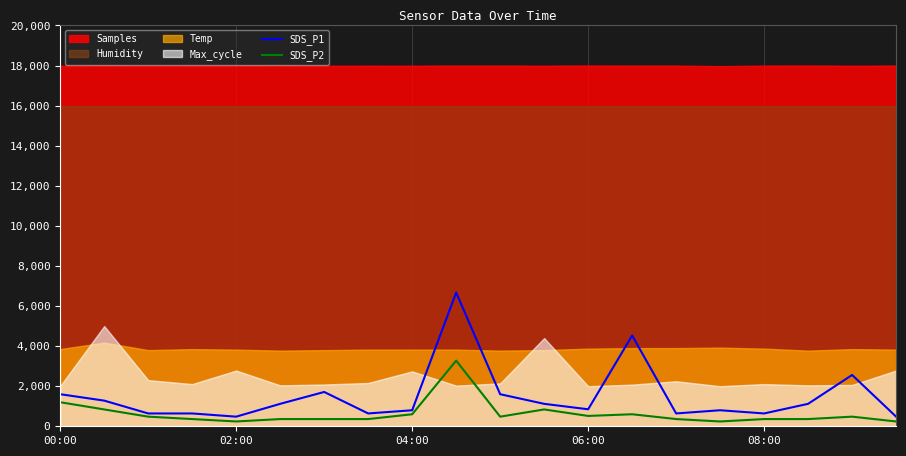

True or false: SDS_P2 and SDS_P1 cross at least once.

False